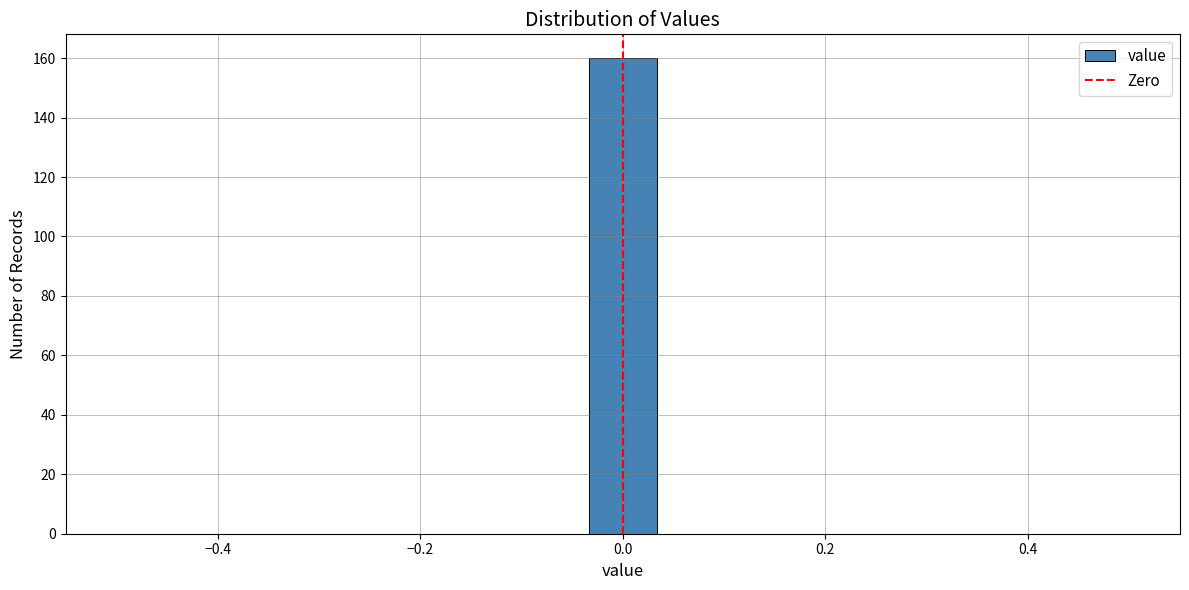

Around what value on the x-axis is the tallest bar? Give the approximate position of its centre, as read against the axis.

0.00